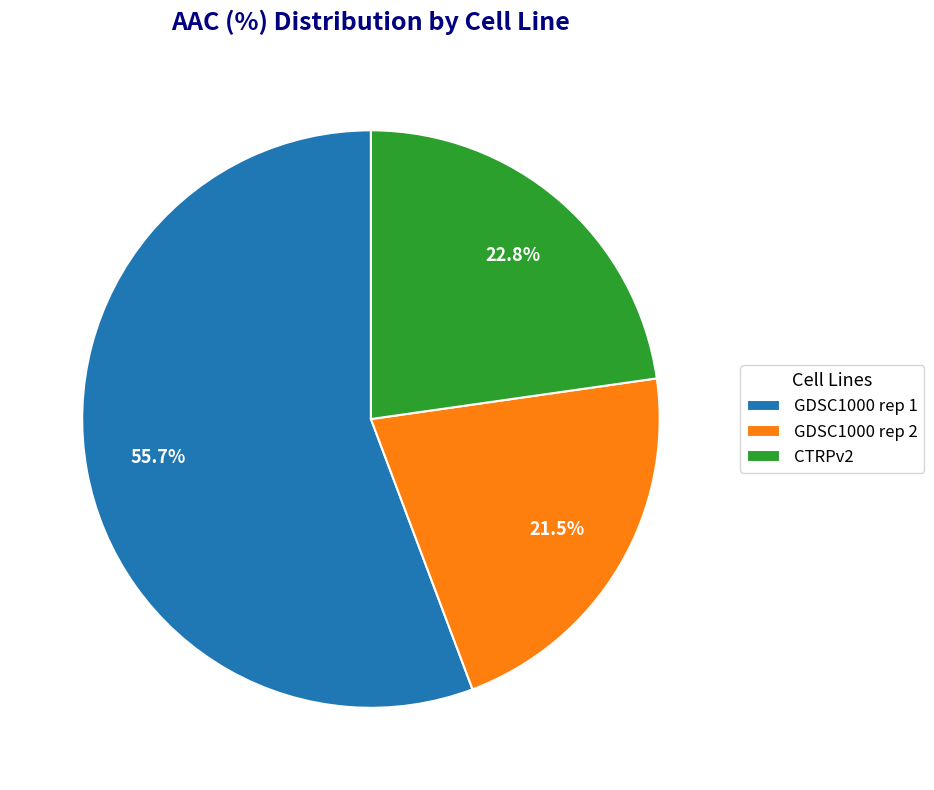

Which category has the biggest portion of the pie?

GDSC1000 rep 1